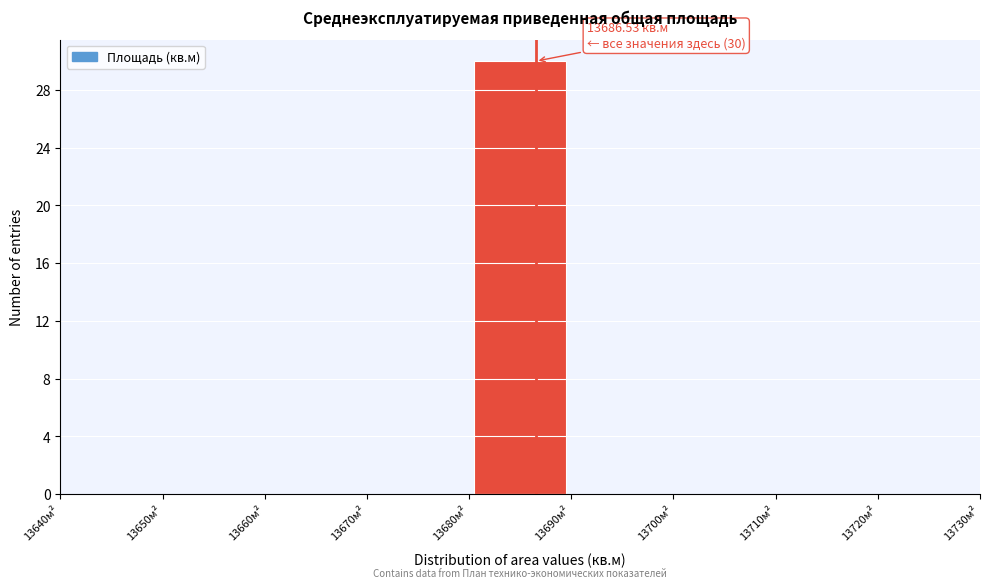

Over which range of the x-axis is the bar tallest?

13680 to 13690